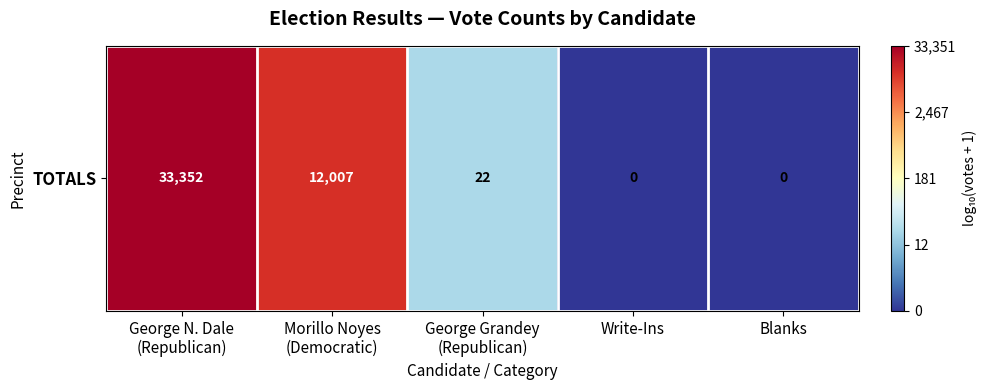

List the labels in order of value, smallest first.

Write-Ins, Blanks, George Grandey
(Republican), Morillo Noyes
(Democratic), George N. Dale
(Republican)